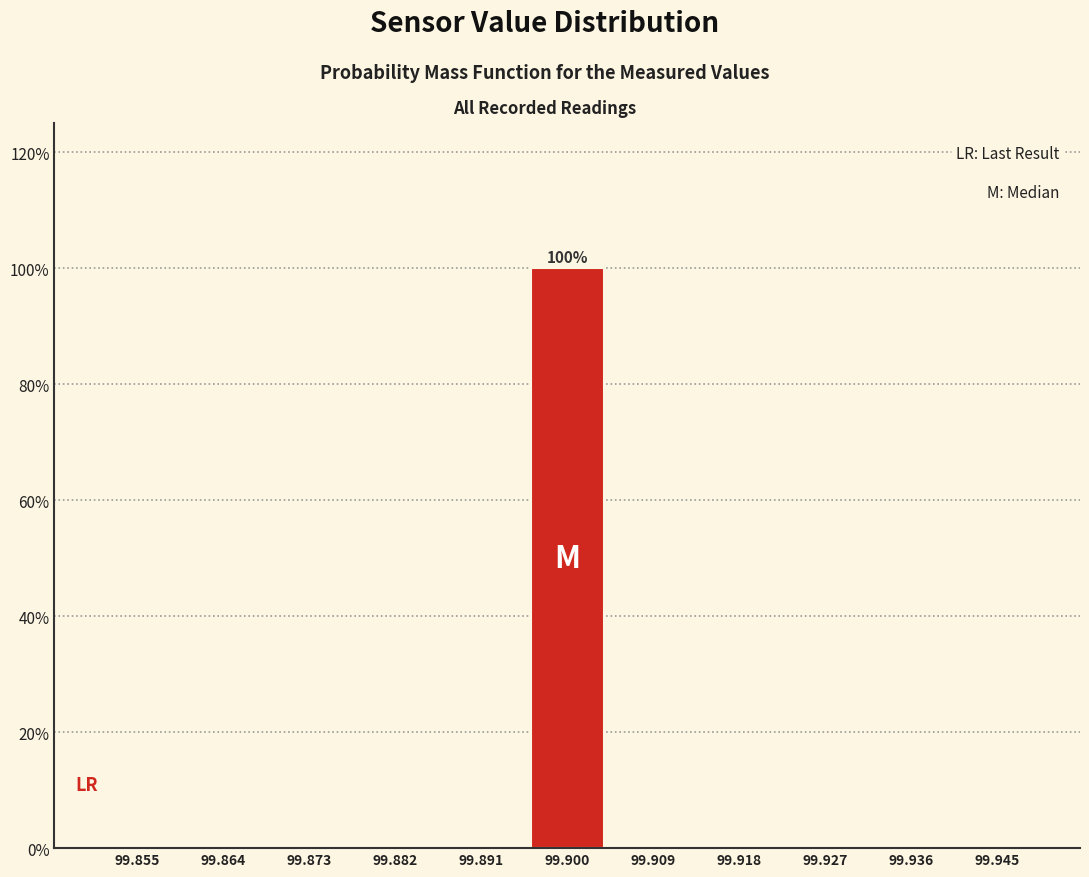

Which range on the x-axis has the tallest bar?

99.895 to 99.905